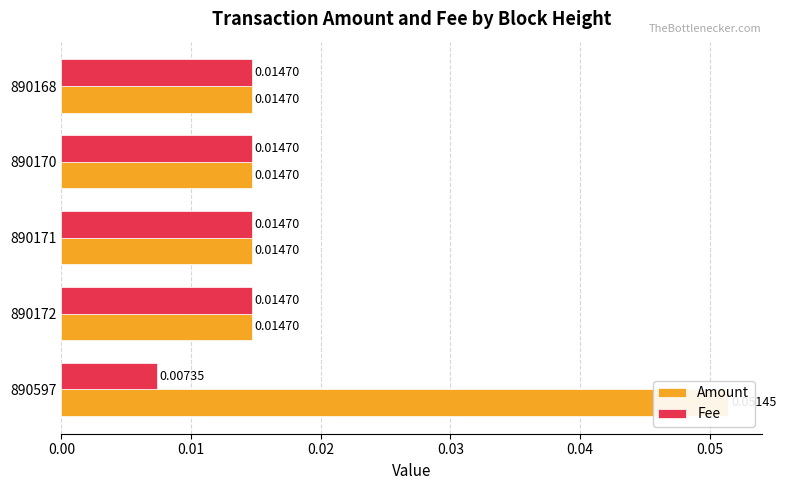

Which series has the widest spread of values?

Amount